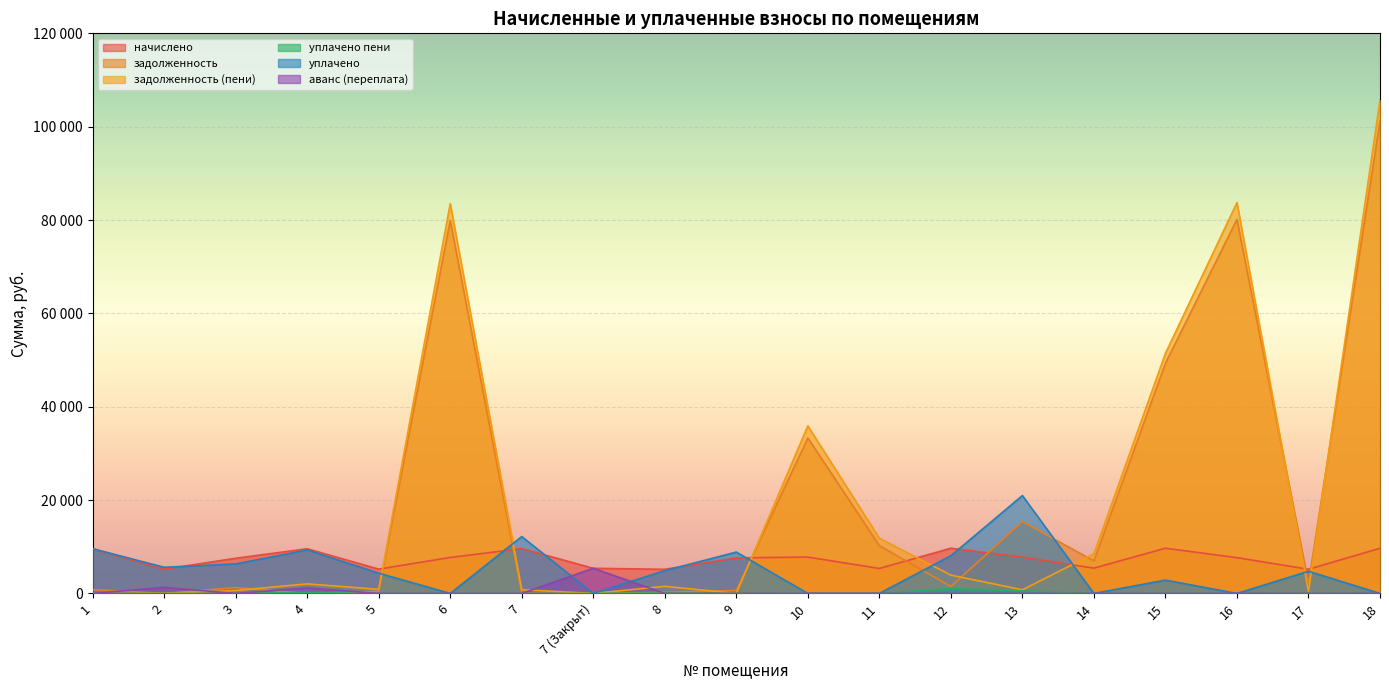

Which series has the largest total across all categories?

задолженность (пени)